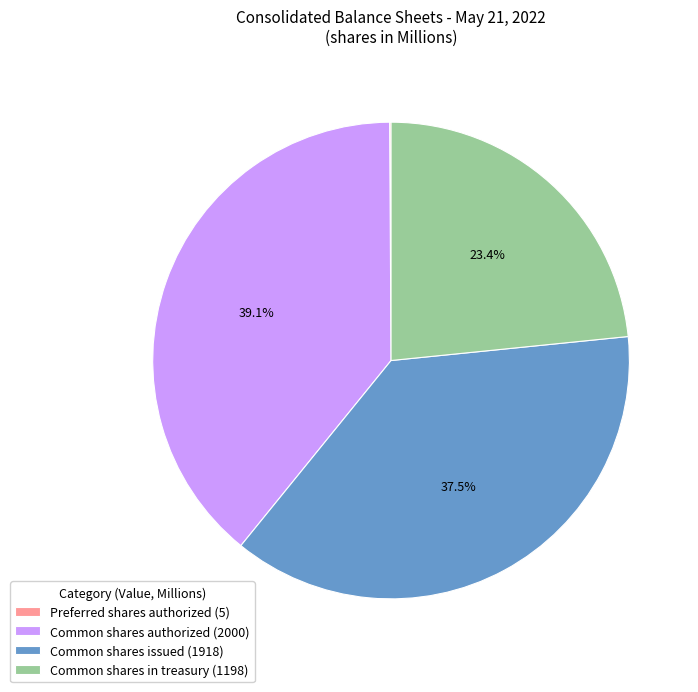

Between Common shares authorized (2000) and Common shares in treasury (1198), which is larger?

Common shares authorized (2000)